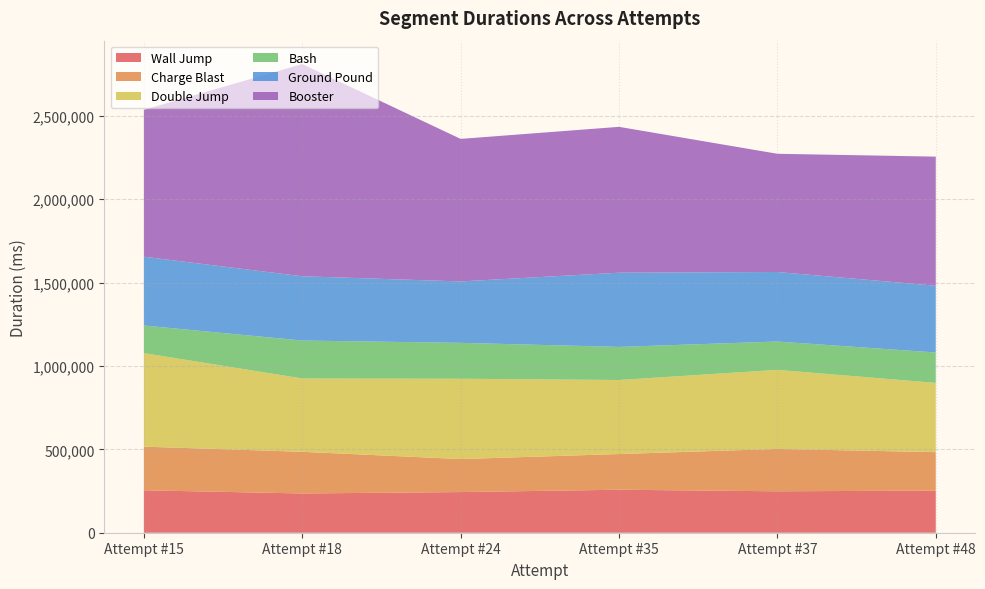

Reading left to right, extract all data points from this chart.

Wall Jump: Attempt #15=254485	Attempt #18=235478	Attempt #24=243761	Attempt #35=257810	Attempt #37=248423	Attempt #48=252603
Charge Blast: Attempt #15=261765	Attempt #18=249921	Attempt #24=198028	Attempt #35=214114	Attempt #37=253973	Attempt #48=230656
Double Jump: Attempt #15=560804	Attempt #18=439517	Attempt #24=481606	Attempt #35=443916	Attempt #37=474254	Attempt #48=415259
Bash: Attempt #15=165649	Attempt #18=227709	Attempt #24=215386	Attempt #35=198522	Attempt #37=170113	Attempt #48=182438
Ground Pound: Attempt #15=412591	Attempt #18=385366	Attempt #24=368323	Attempt #35=445037	Attempt #37=416840	Attempt #48=400244
Booster: Attempt #15=880953	Attempt #18=1272495	Attempt #24=854812	Attempt #35=874770	Attempt #37=709003	Attempt #48=774329